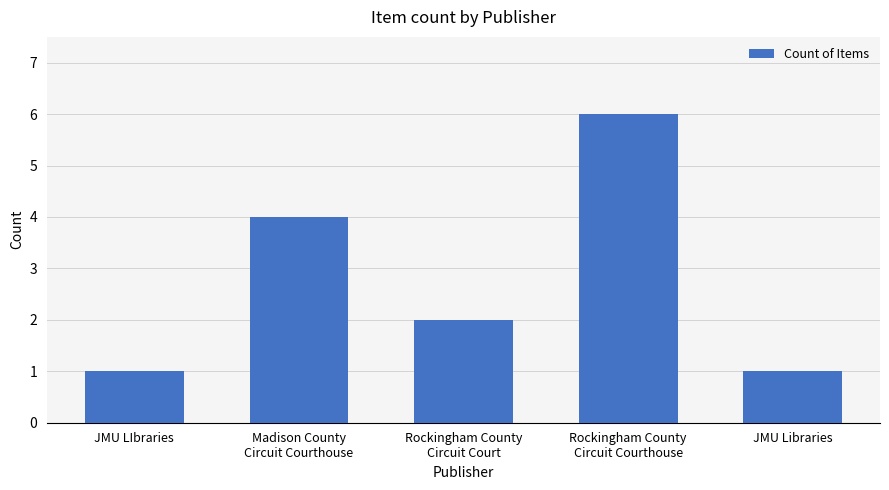

What is the change in value from Madison County
Circuit Courthouse to Rockingham County
Circuit Court?

-2